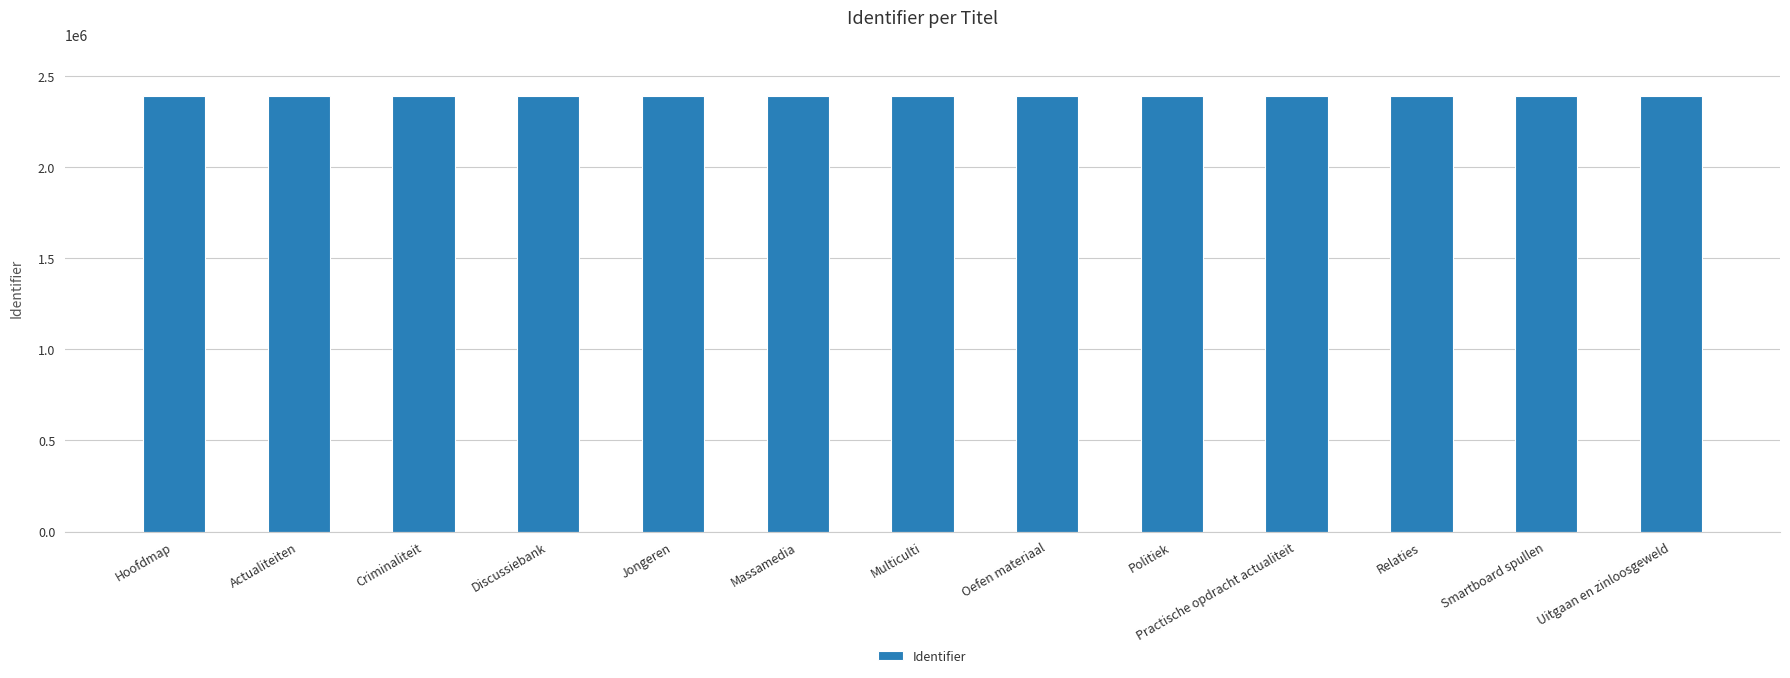

Read the value at Smartboard spullen.

2387465